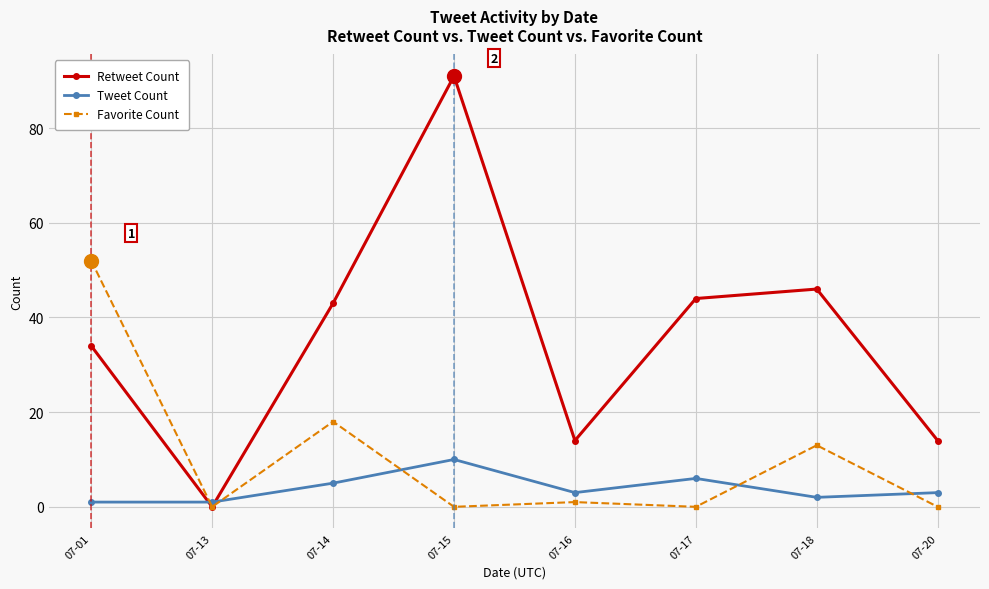

At which label does Retweet Count reach its peak?

07-15